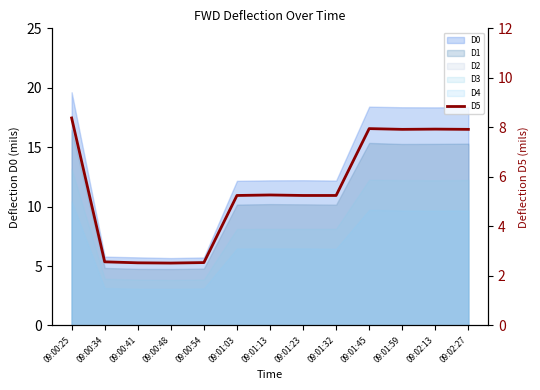

Does the chart have visible grid lines?

No